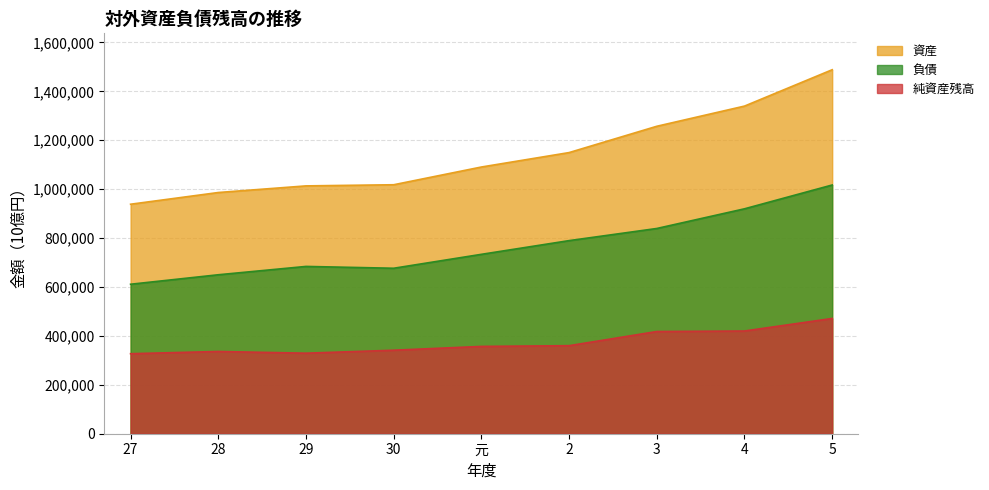

How many lines are shown in the chart?

3